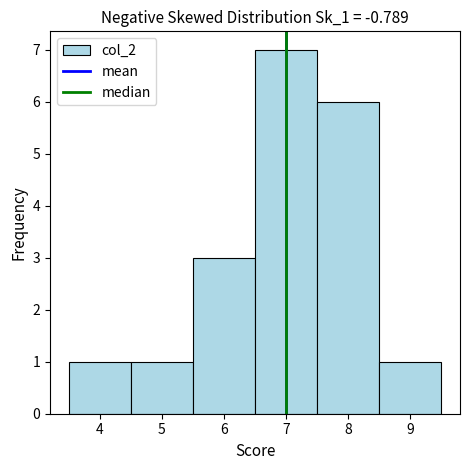

Reading left to right, list every bar in this chart as the range it spans on the x-axis followed by its height. The values are not printed on the chart, so give them approximately, as read against the axis.

3.5 to 4.5: 1
4.5 to 5.5: 1
5.5 to 6.5: 3
6.5 to 7.5: 7
7.5 to 8.5: 6
8.5 to 9.5: 1